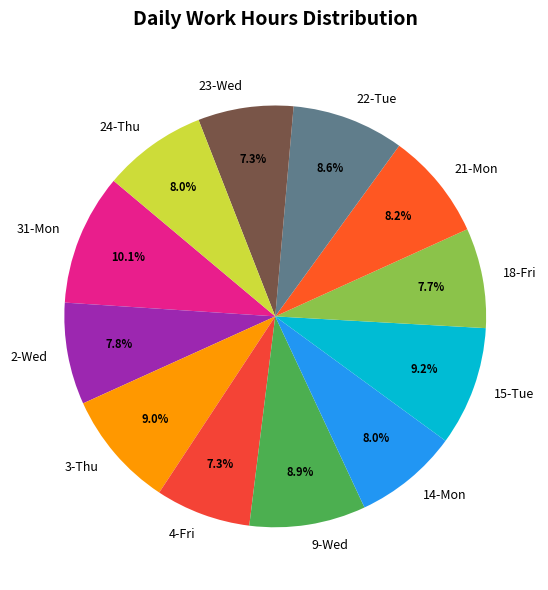

True or false: 31-Mon accounts for 10% of the total.

True